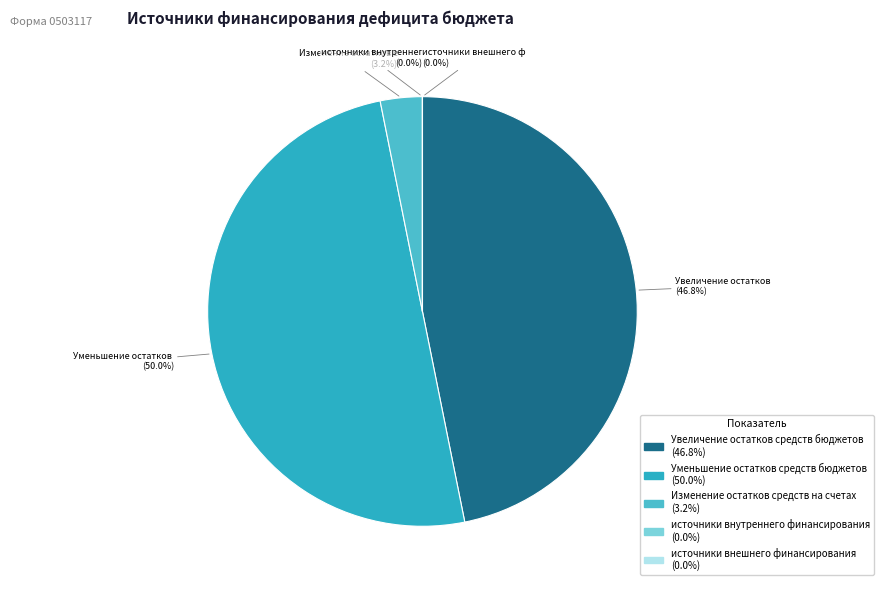

Rank the categories by value from highest to lowest.

Уменьшение остатков средств бюджетов, Увеличение остатков средств бюджетов, Изменение остатков средств на счетах, источники внутреннего финансирования, источники внешнего финансирования